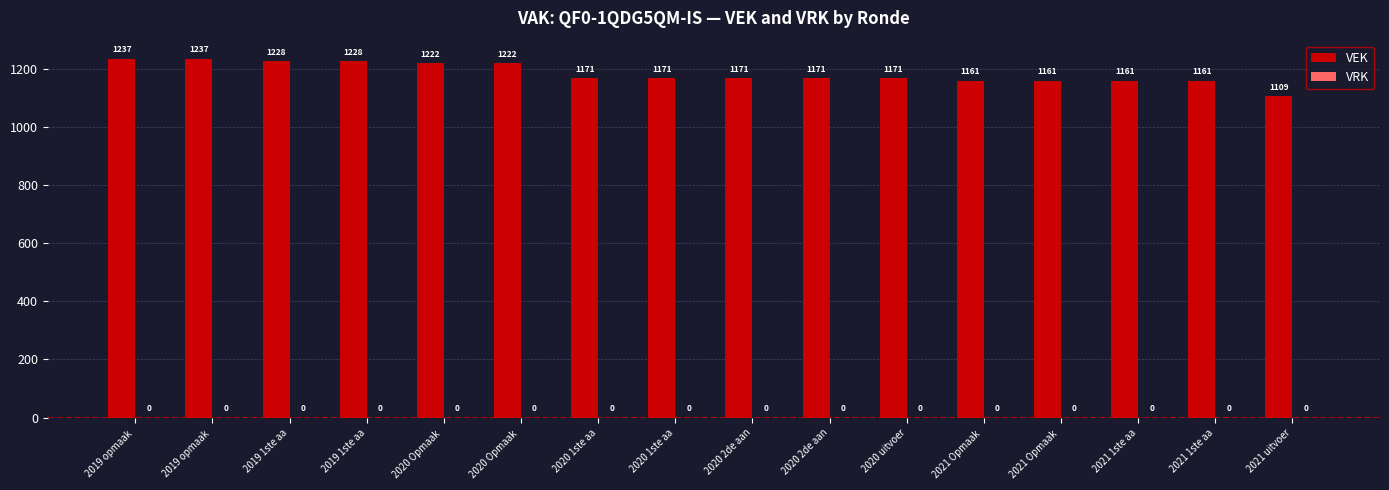

How many bars are there in total?

16